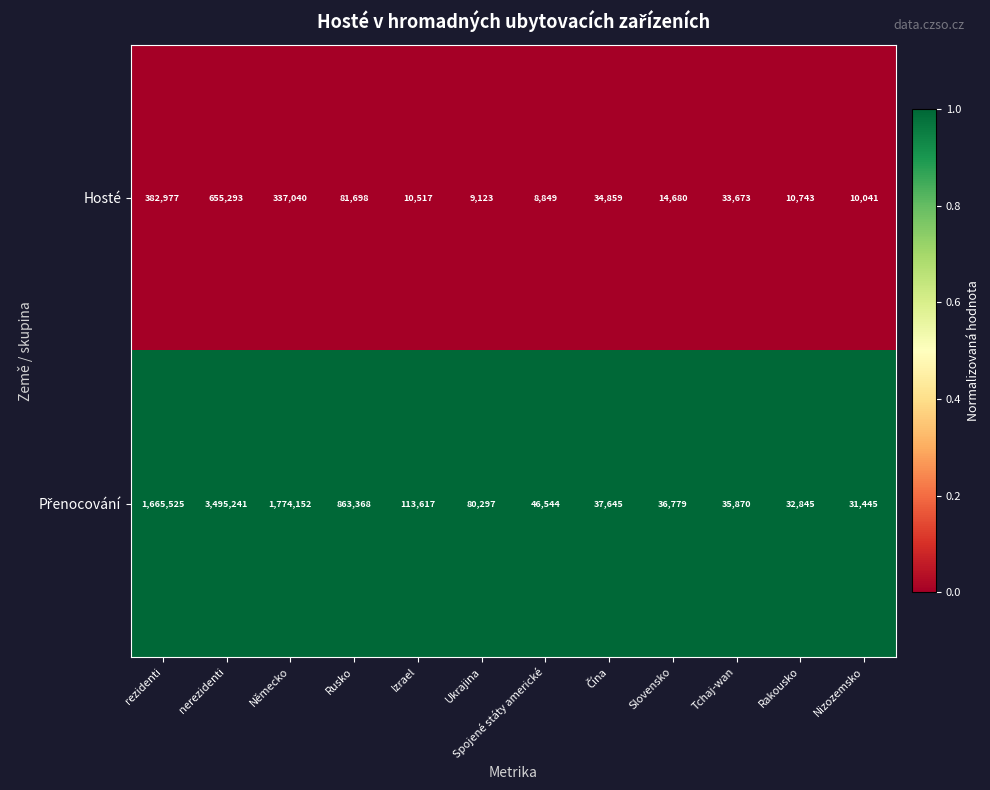

Read the Hosté value at Slovensko, to the nearest 100.

14700